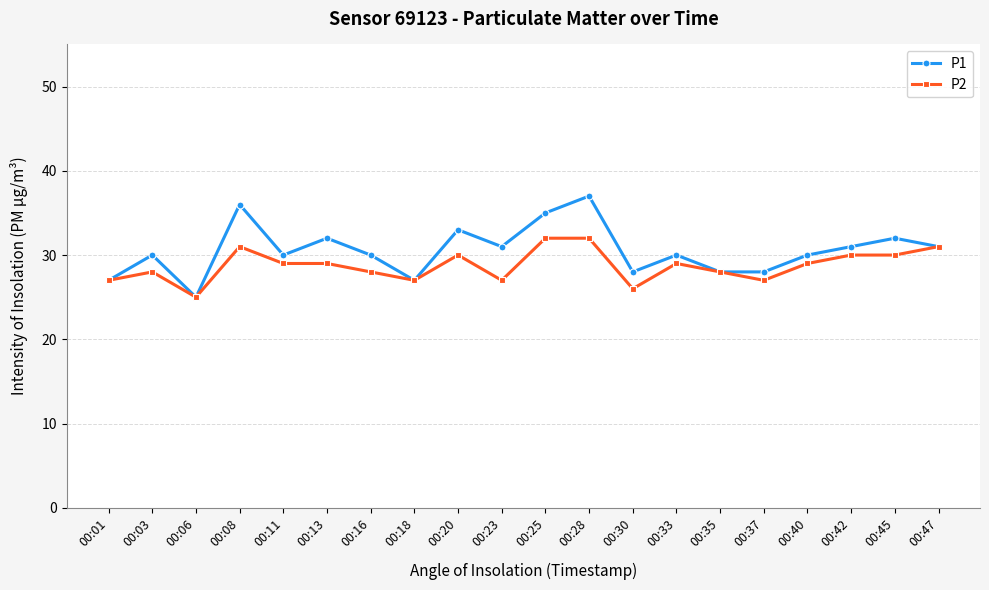

List the series in order of their peak value, highest first.

P1, P2